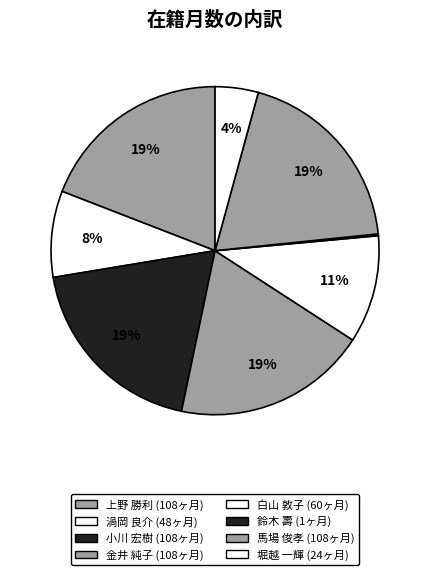

To the nearest percent, what is the difference between the 白山 敦子 and 渦岡 良介 slice percentages?

2%